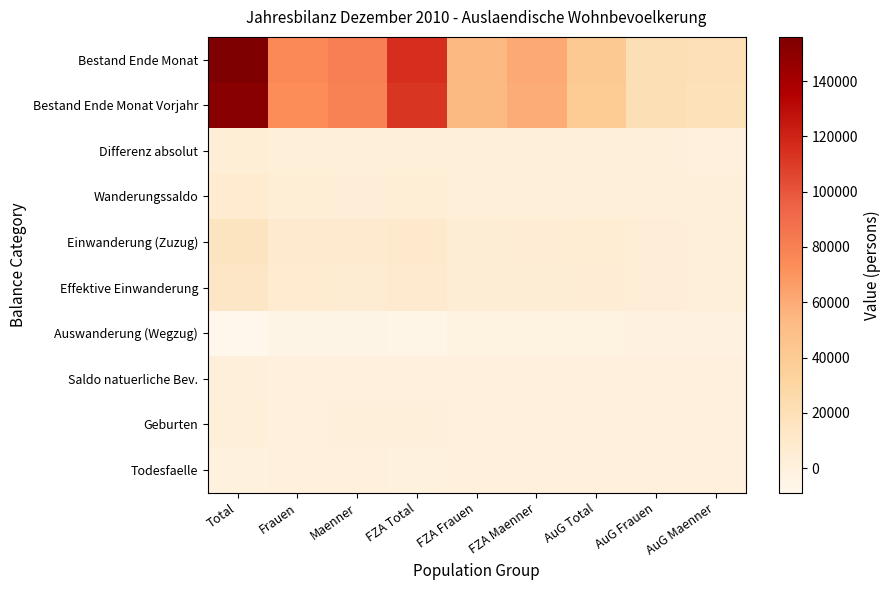

How many data points does each series have?

9